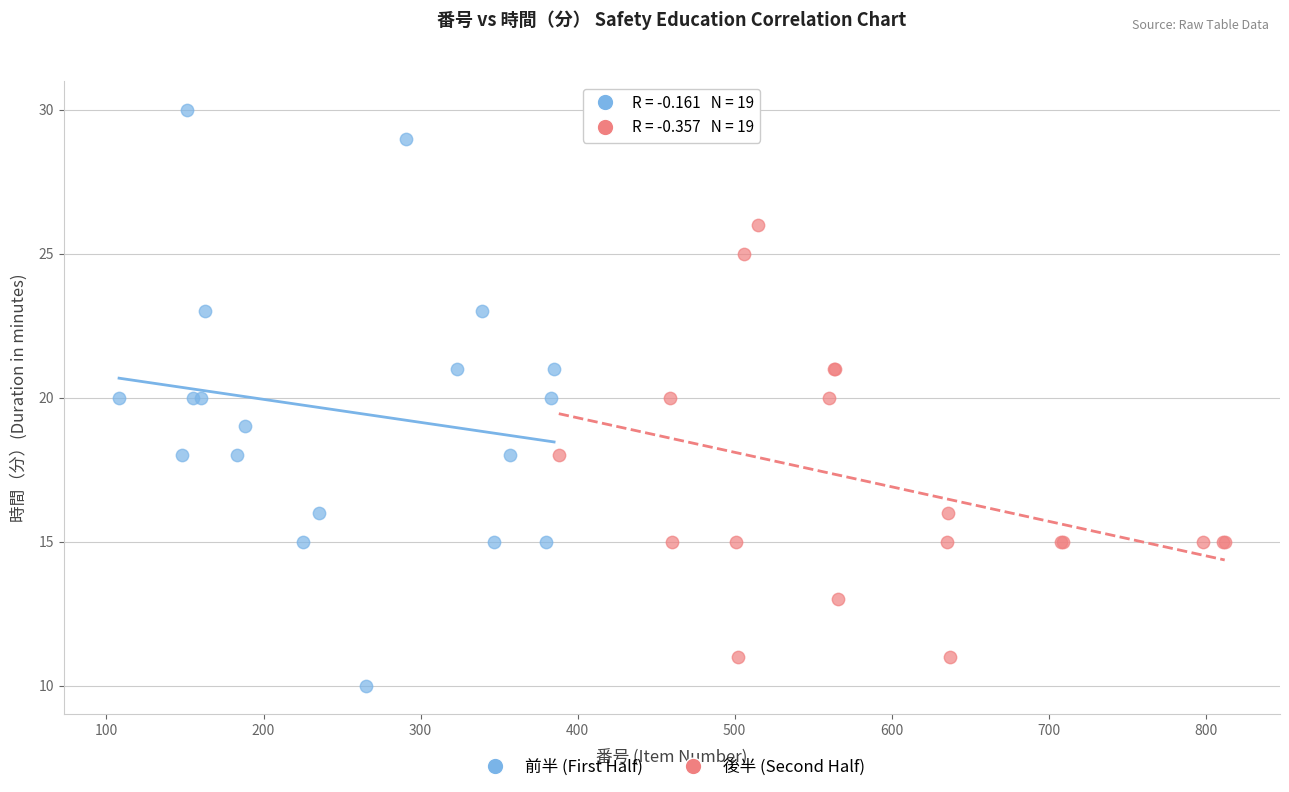

Which series reaches the minimum Y coordinate?

前半 (First Half)